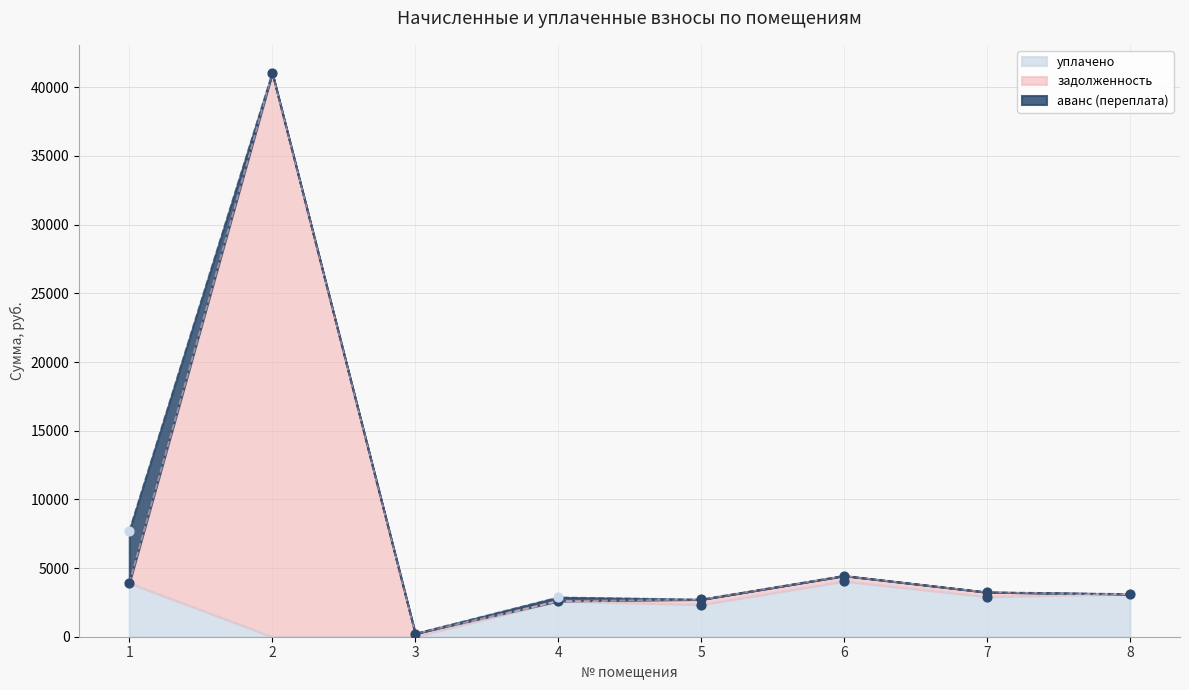

Is the value of уплачено at 5 greater than the value of задолженность at 4?

No